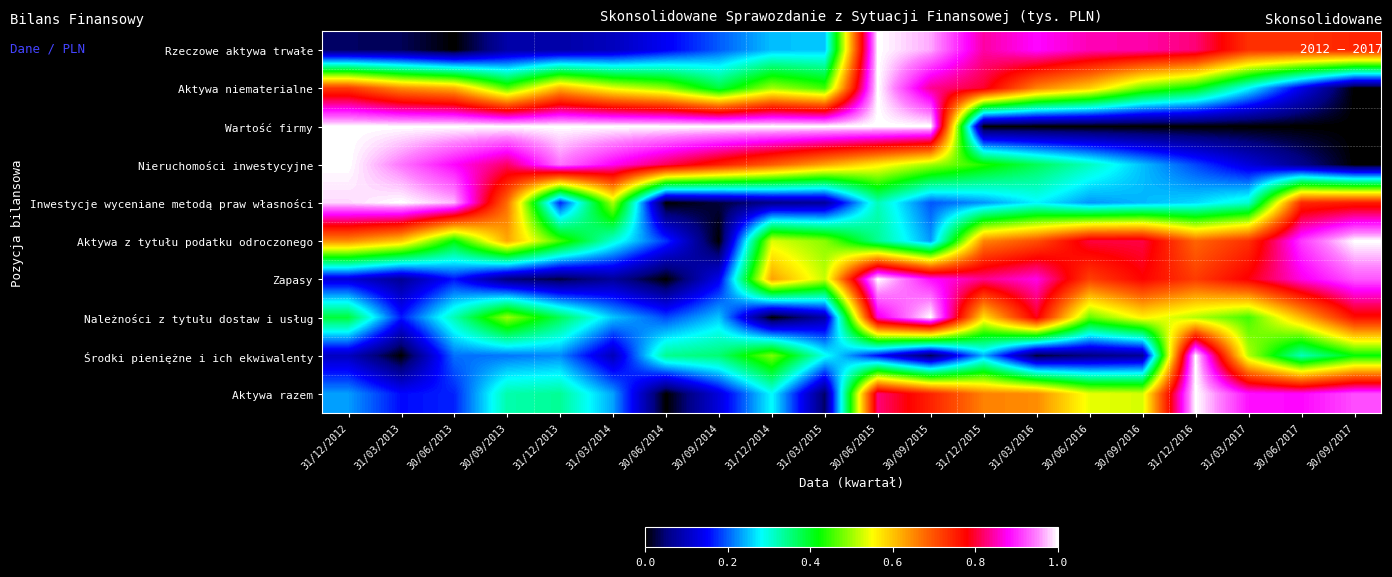

What is the spread (max minus min) of values at 30/09/2014?

1.0